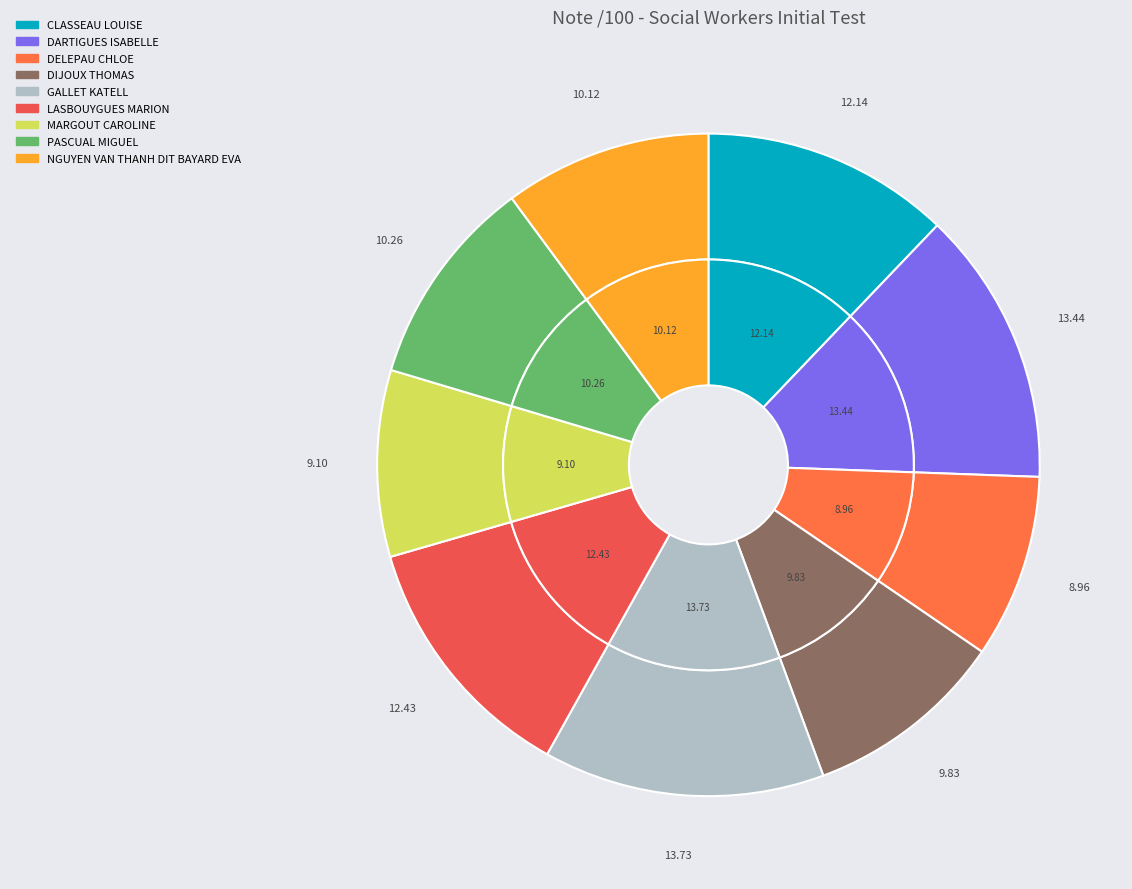

How many slices are in this pie chart?

9